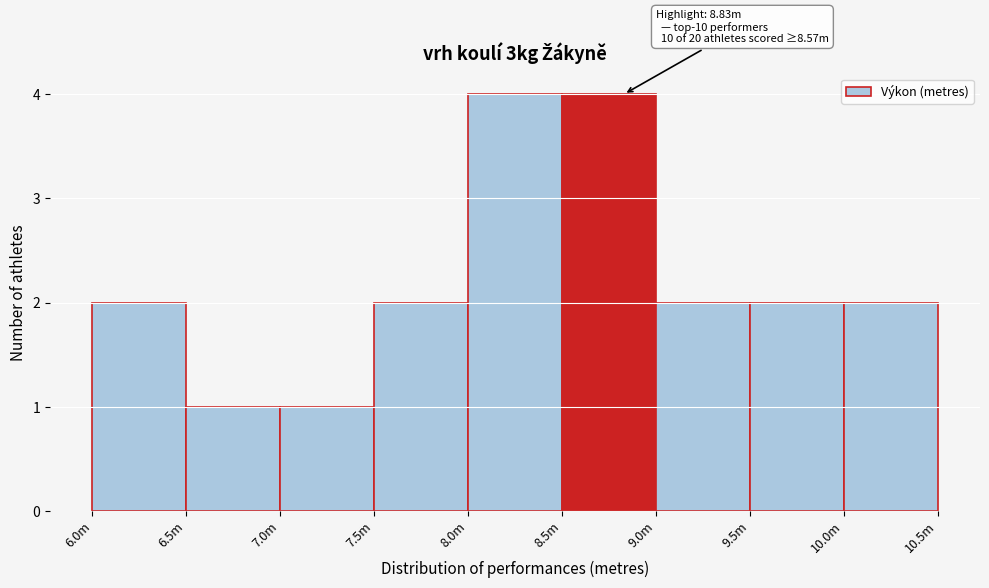

Reading left to right, transcribe all the data shown in this chart.

6.0m=2	6.5m=1	7.0m=1	7.5m=2	8.0m=4	8.5m=4	9.0m=2	9.5m=2	10.0m=2